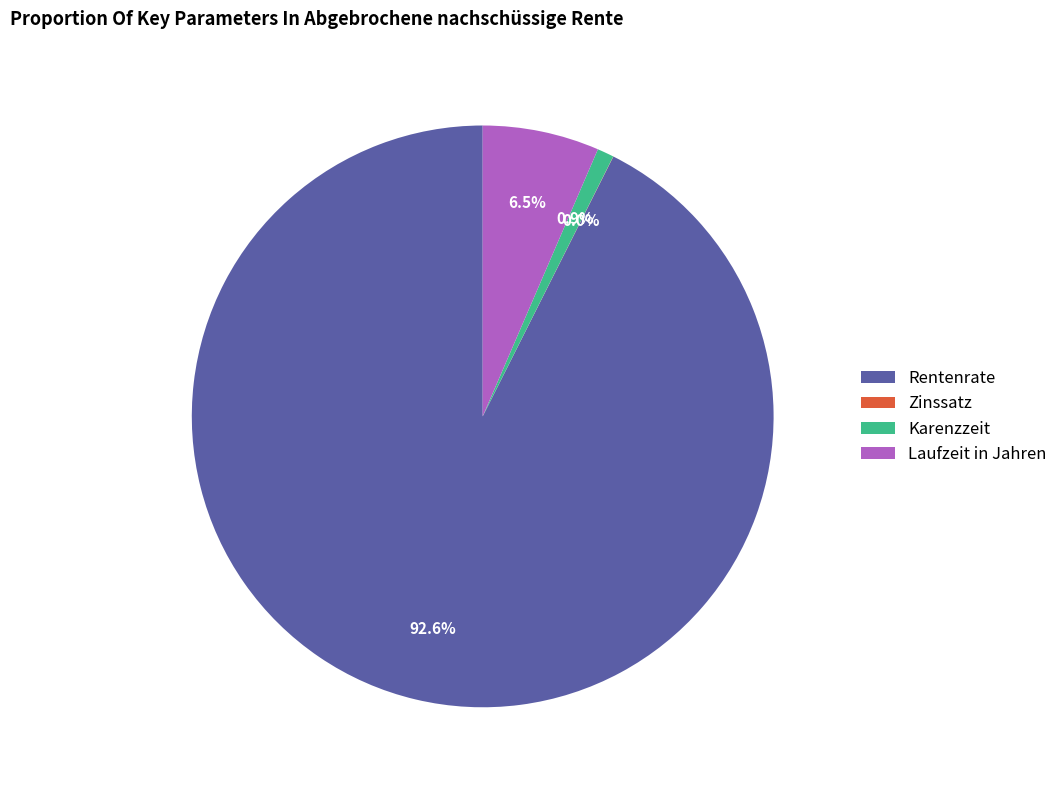

Do Karenzzeit and Laufzeit in Jahren together represent more than half of the pie?

No